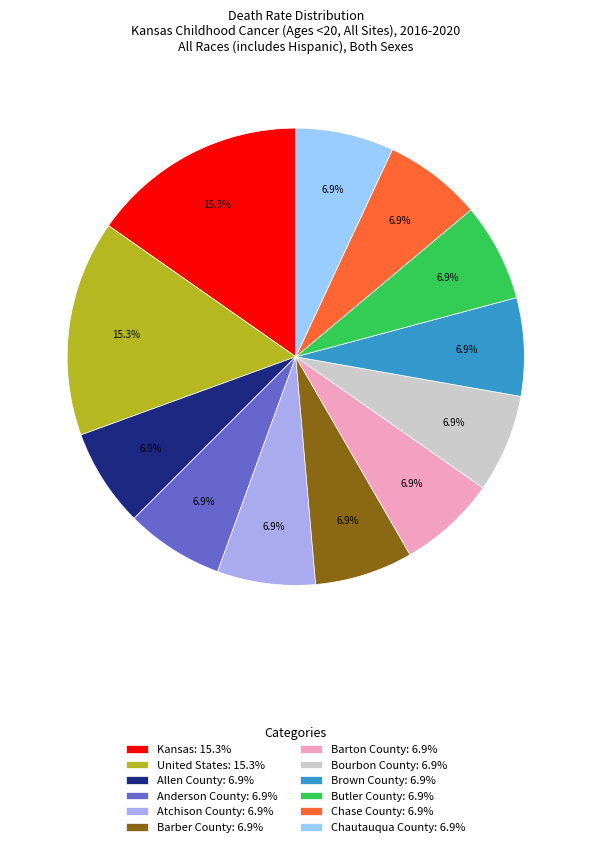

Does any single category account for the majority?

No